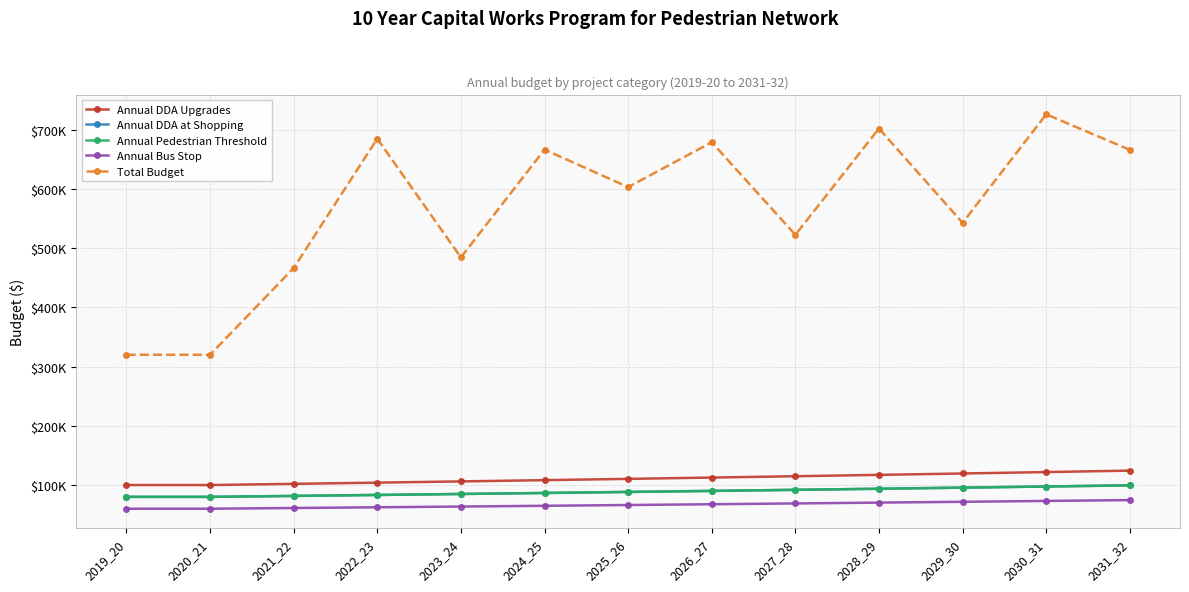

True or false: Total Budget has a value of 603165.1 at 2025_26.

True